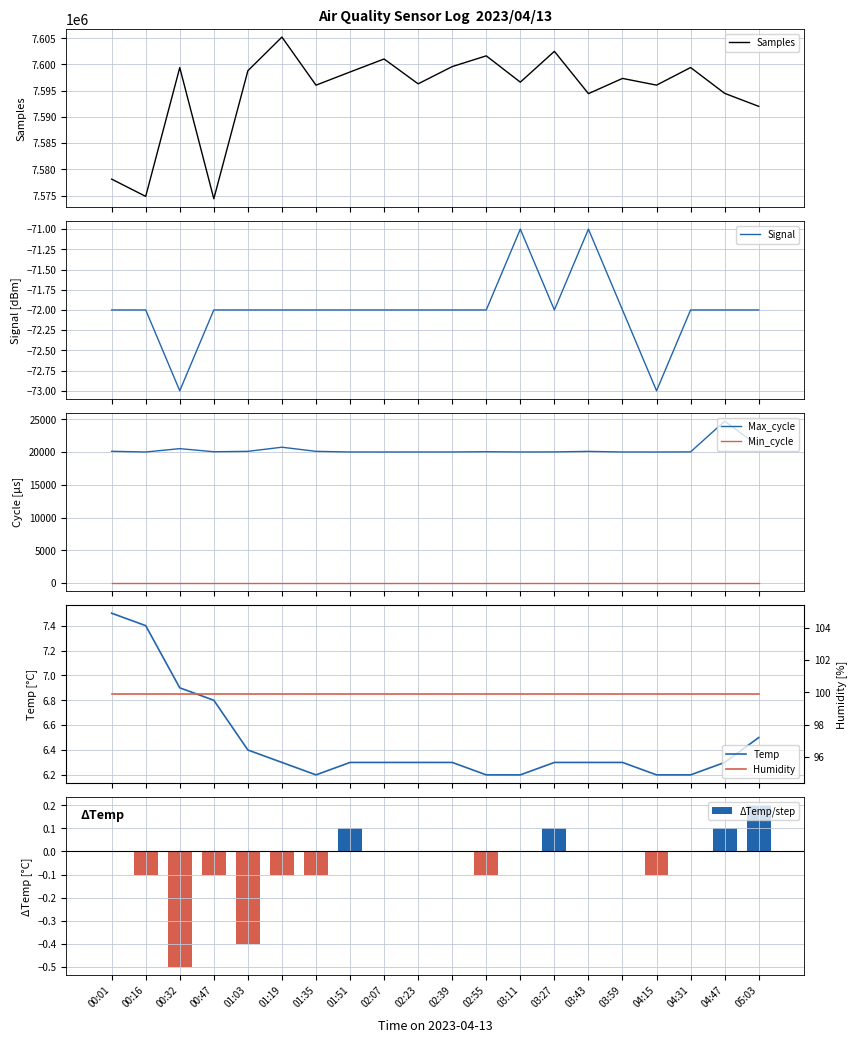

Which series has the widest spread of values?

Samples